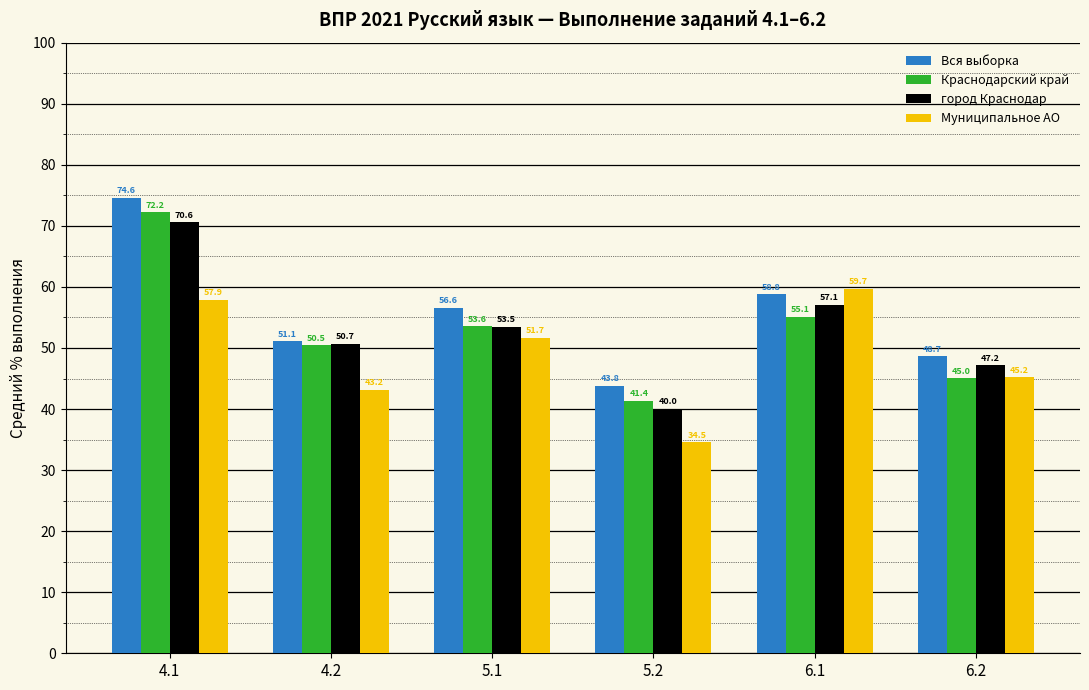

How many bars are there in each group?

4